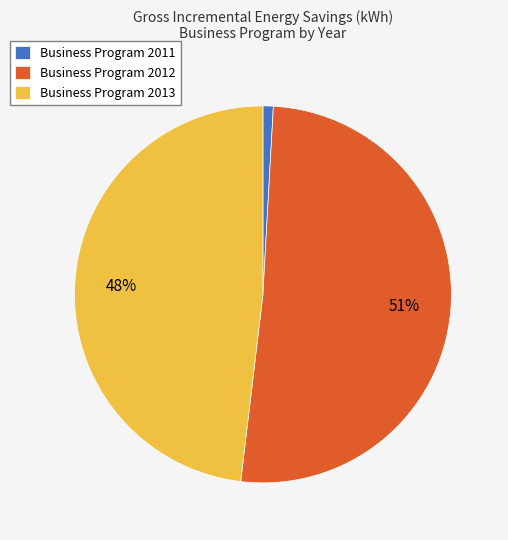

Which slice is the smallest?

Business Program 2011